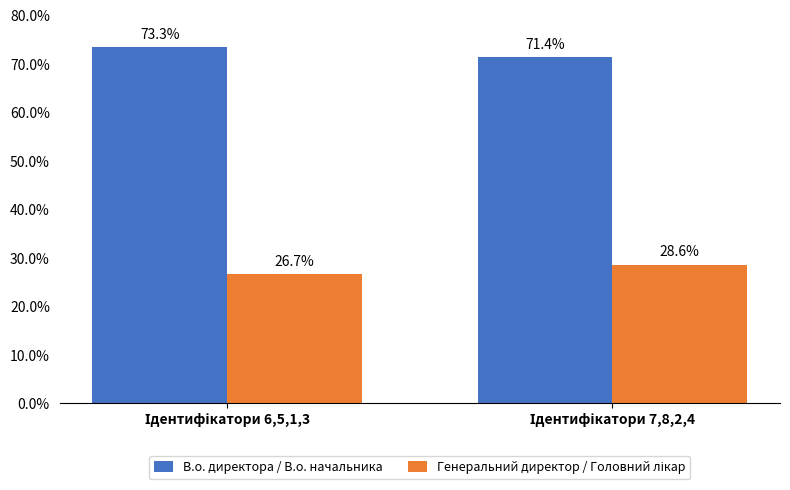

What is the greatest value displayed?

73.3